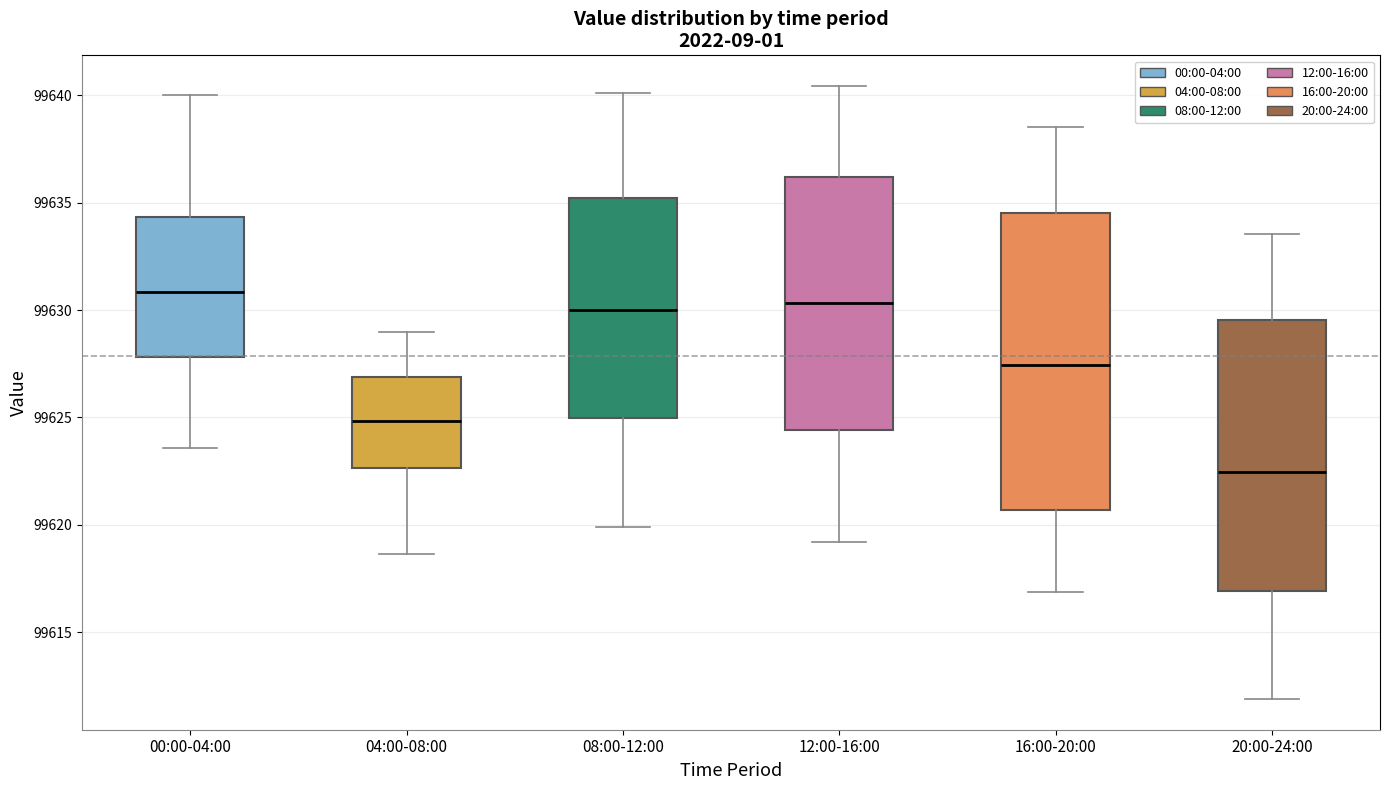

Reading left to right, read every box against the y-axis: the position of its median line, the range the box covers, and the ends of its whiskers. The values are not printed on the chart, so give them approximately, as read against the axis.

00:00-04:00: median 99631.0, box 99628.0 to 99634.5, whiskers 99623.5 to 99640.0
04:00-08:00: median 99625.0, box 99622.5 to 99627.0, whiskers 99618.5 to 99629.0
08:00-12:00: median 99630.0, box 99625.0 to 99635.0, whiskers 99620.0 to 99640.0
12:00-16:00: median 99630.5, box 99624.5 to 99636.0, whiskers 99619.0 to 99640.5
16:00-20:00: median 99627.5, box 99620.5 to 99634.5, whiskers 99617.0 to 99638.5
20:00-24:00: median 99622.5, box 99617.0 to 99629.5, whiskers 99612.0 to 99633.5